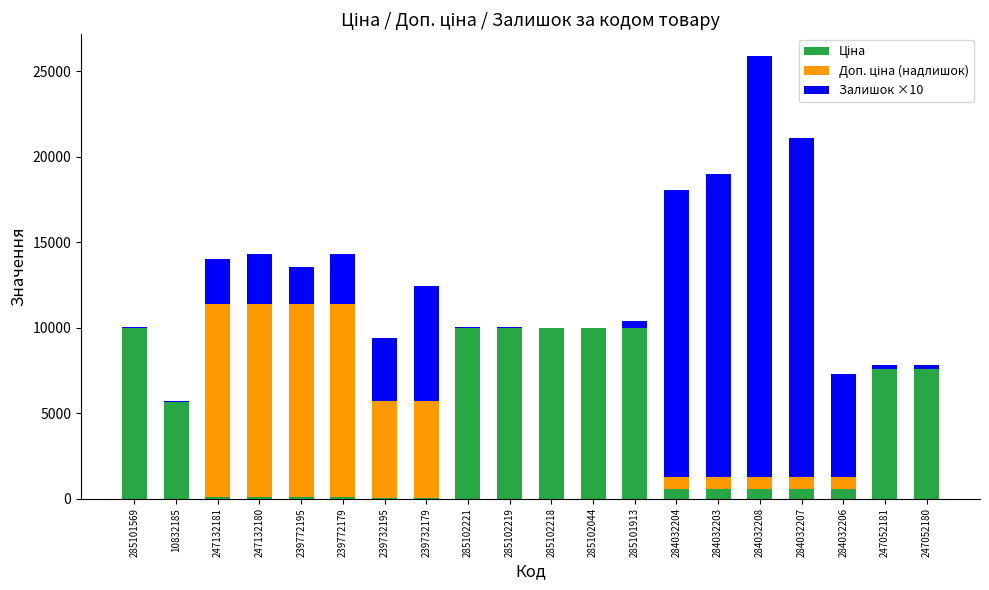

At which category is the sum across all series the highest?

284032208